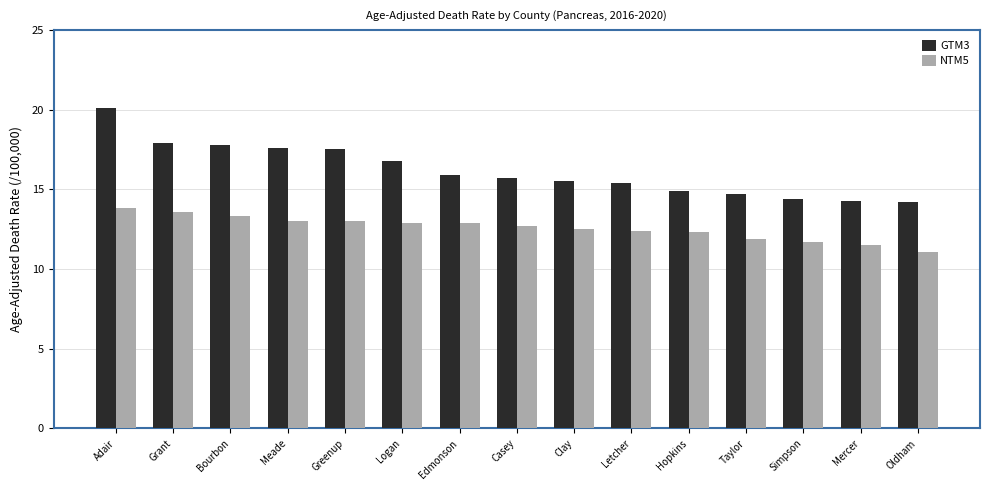

What is the sum of all GTM3 values?

242.7